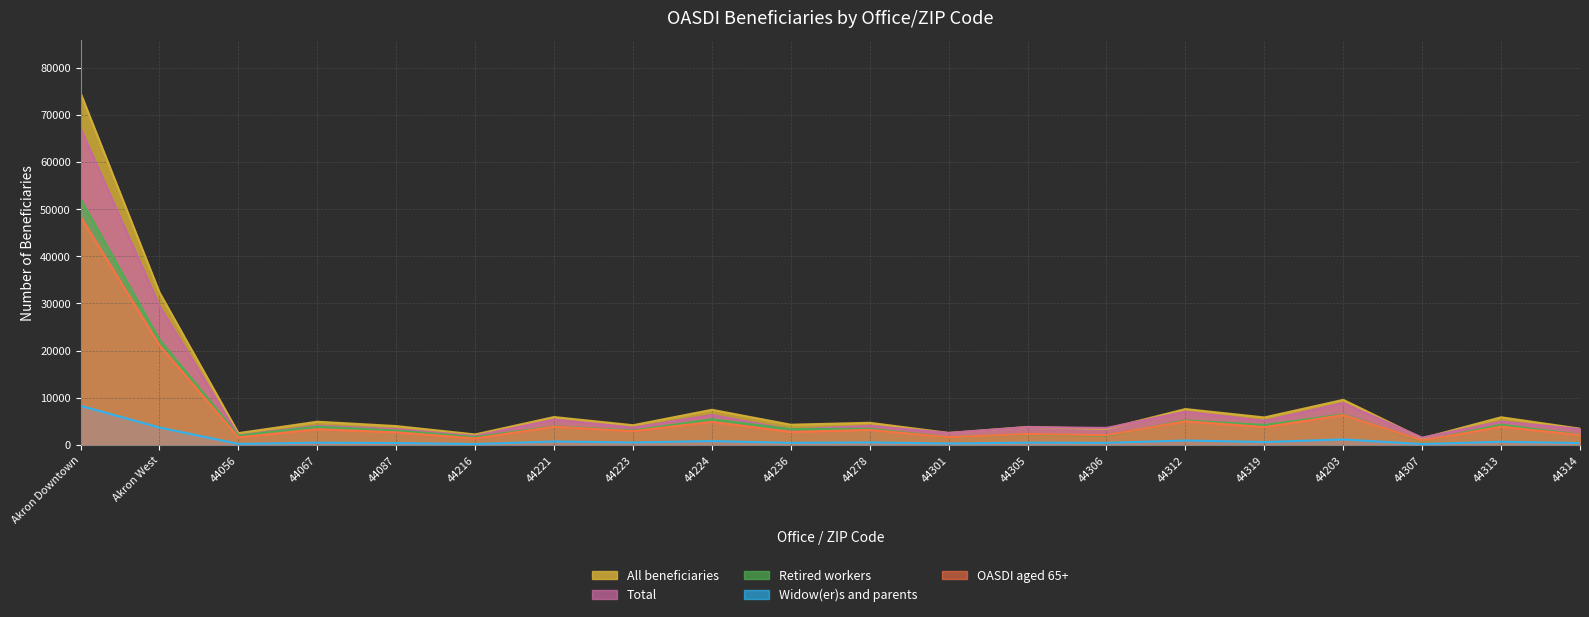

Reading left to right, what are all the values shown in this chart?

All beneficiaries: 74610	32327	2500	4924	4000	2224	5914	4178	7454	4288	4696	2545	3817	3404	7609	5829	9564	1407	5863	3451
Total: 67200	29475	2040	4070	3365	1905	5385	3685	6355	3275	4065	2540	3785	3610	7045	5110	8875	1565	4960	3370
Retired workers: 52148	22320	1971	3882	3054	1679	3925	3075	5443	3341	3447	1620	2298	1936	5208	4228	6478	788	4298	2147
Widow(er)s and parents: 8295	3694	217	480	406	190	728	518	818	445	534	310	484	443	941	615	1163	186	673	403
OASDI aged 65+: 48405	21115	1600	3335	2670	1390	3870	2930	4885	2750	3200	1635	2335	2065	5030	3785	6340	910	3865	2105